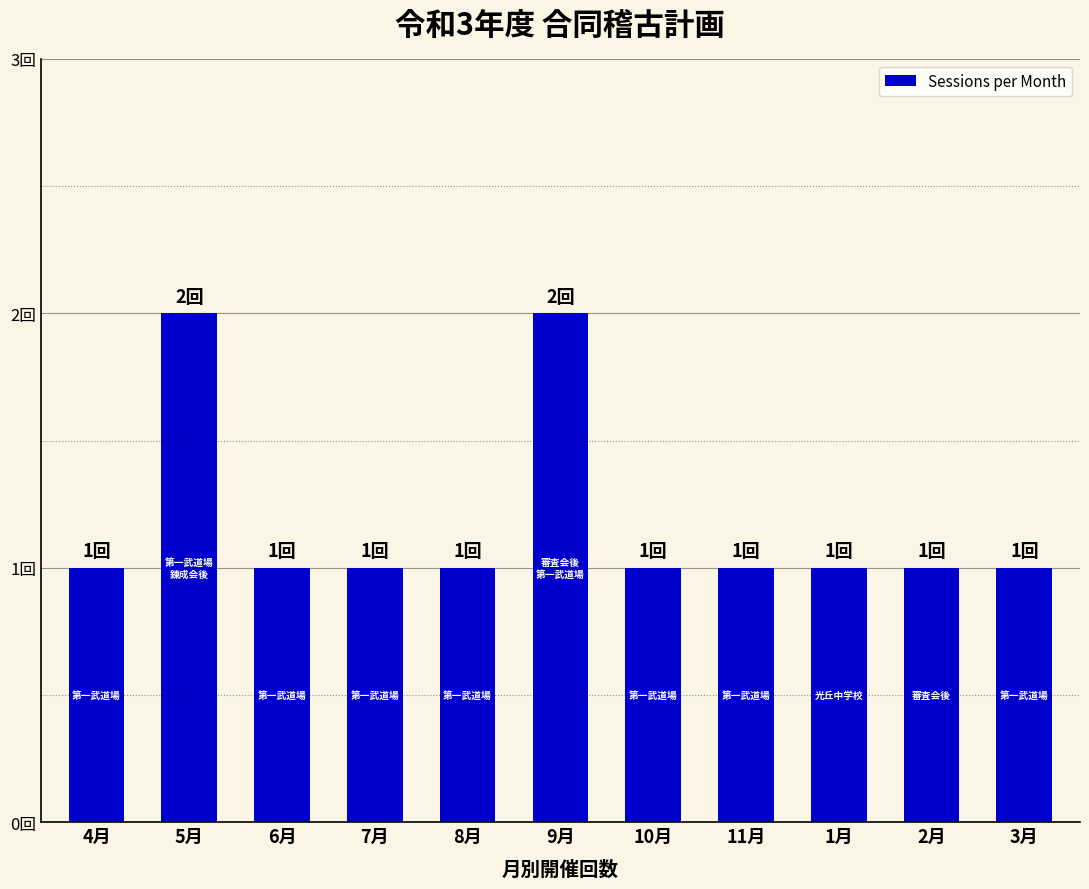

What is the value of the 1st bar from the left?

1